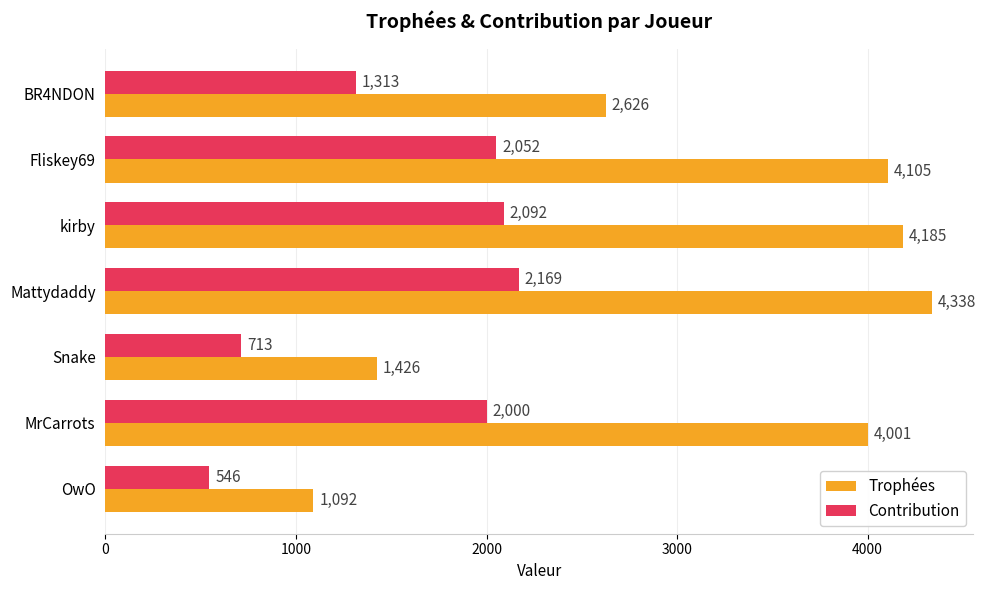

What are all the series names shown in the legend?

Trophées, Contribution